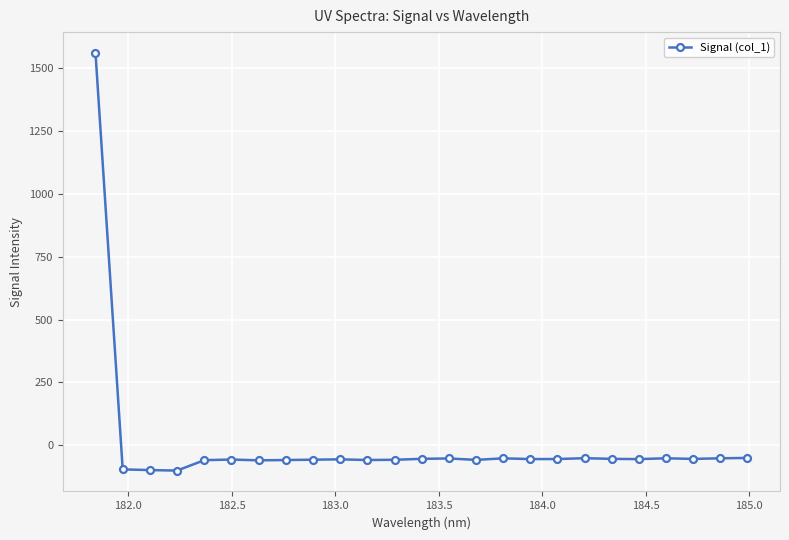

What is the maximum value shown in the chart?

1561.0